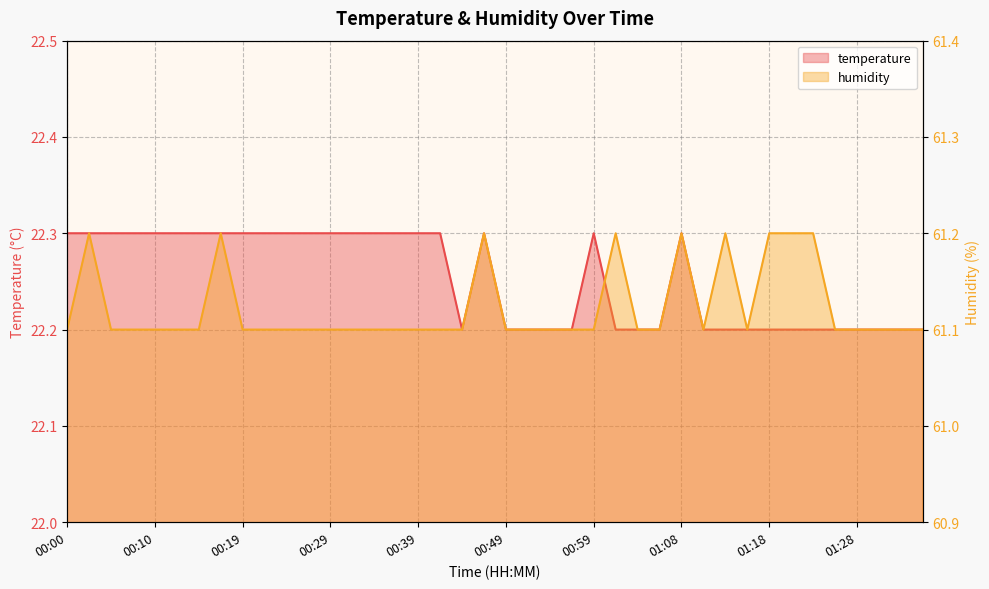

True or false: temperature and humidity cross at least once.

False